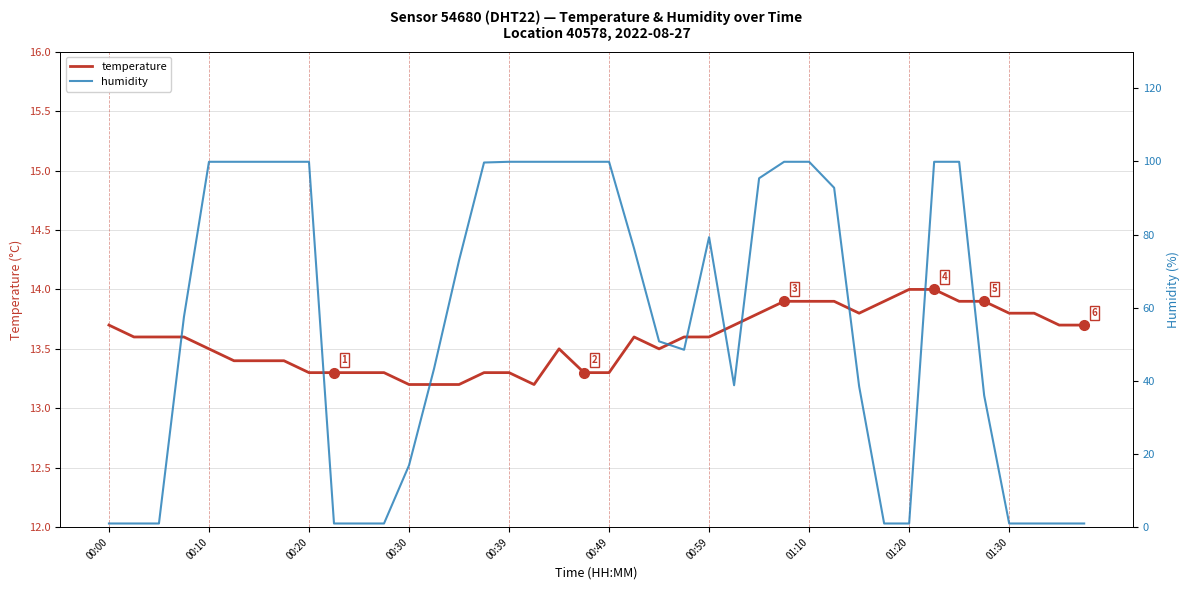

How many times do humidity and temperature cross each other?

6